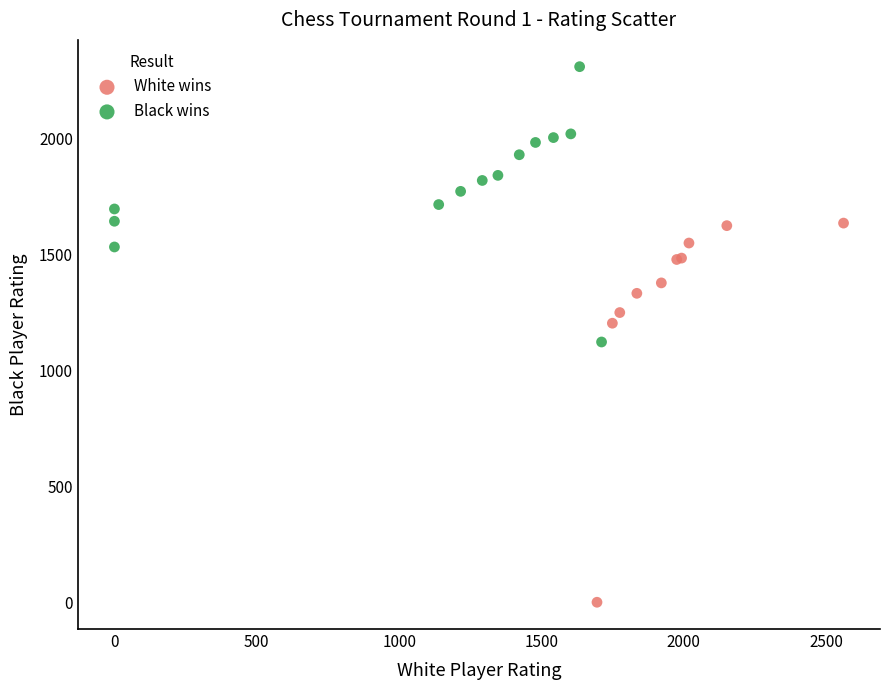

Which series reaches the maximum Y coordinate?

Black wins